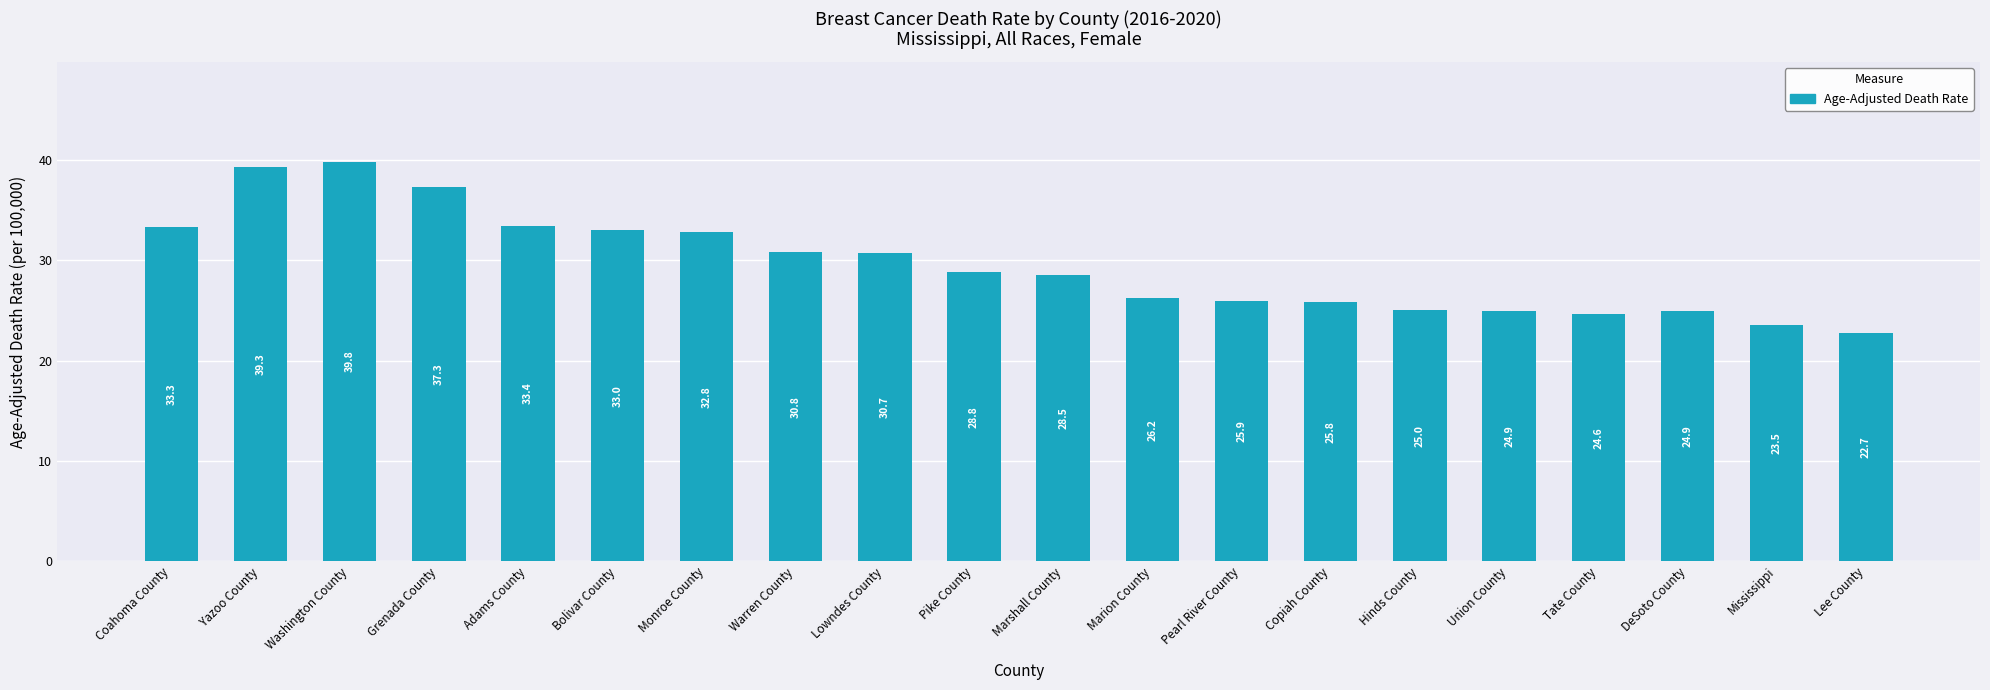

Does the chart contain stacked bars?

No